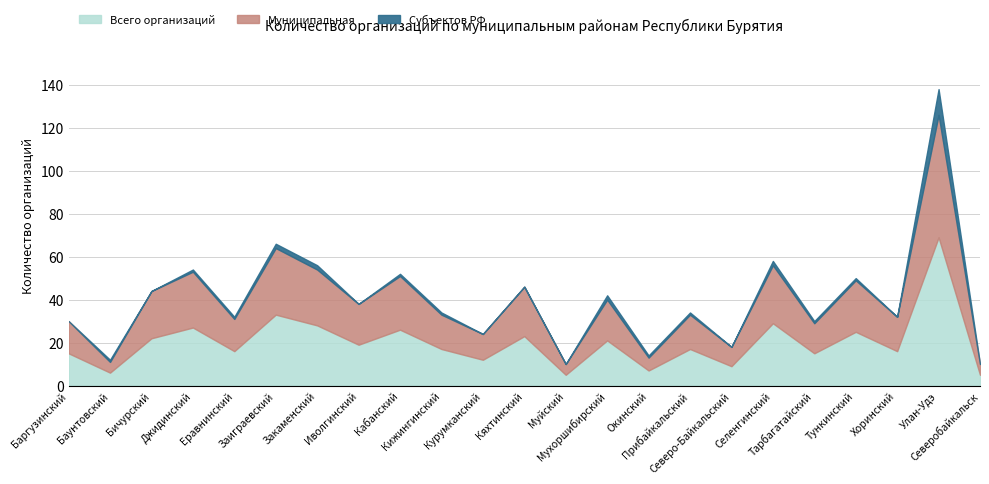

The value of Муниципальная at Заиграевский is 43. True or false?

False